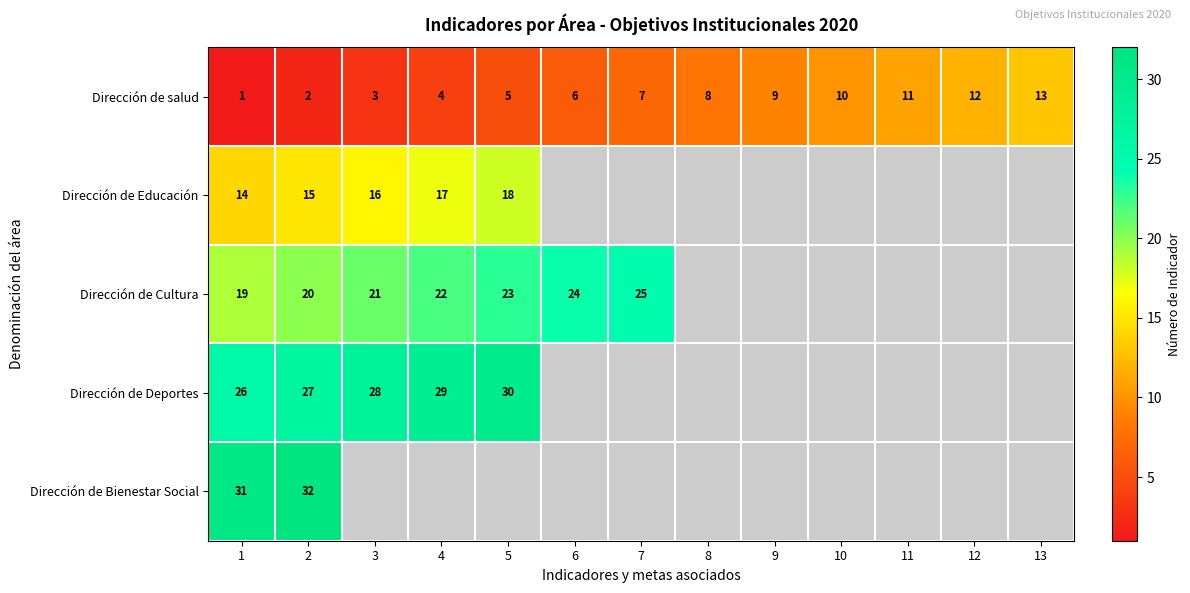

What value does the Dirección de salud series have at 7, to the nearest 10?

10